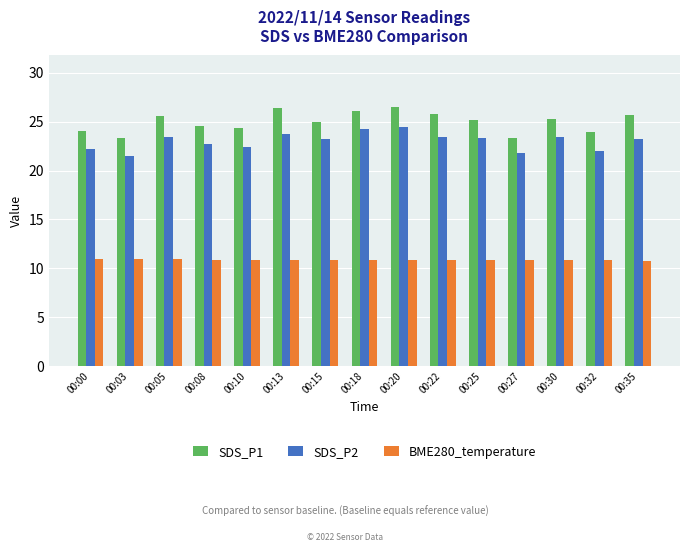

What is the spread (max minus min) of values at 00:30?

14.4